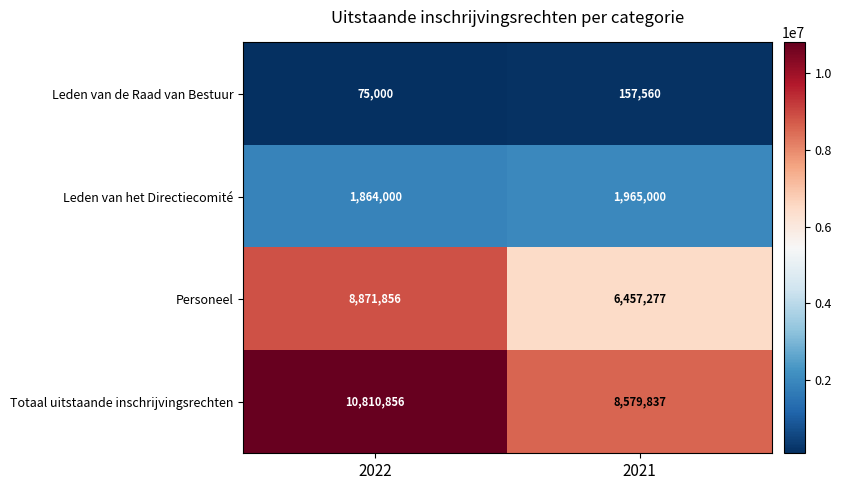

The value of Leden van de Raad van Bestuur at 2021 is 157560. True or false?

True